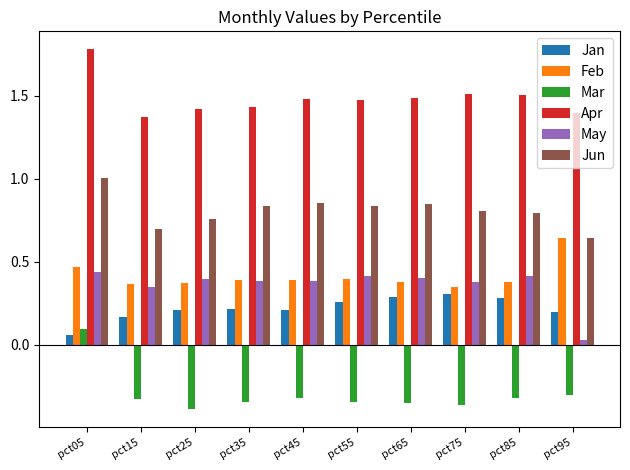

What is the total value across all series at pct25?

2.8